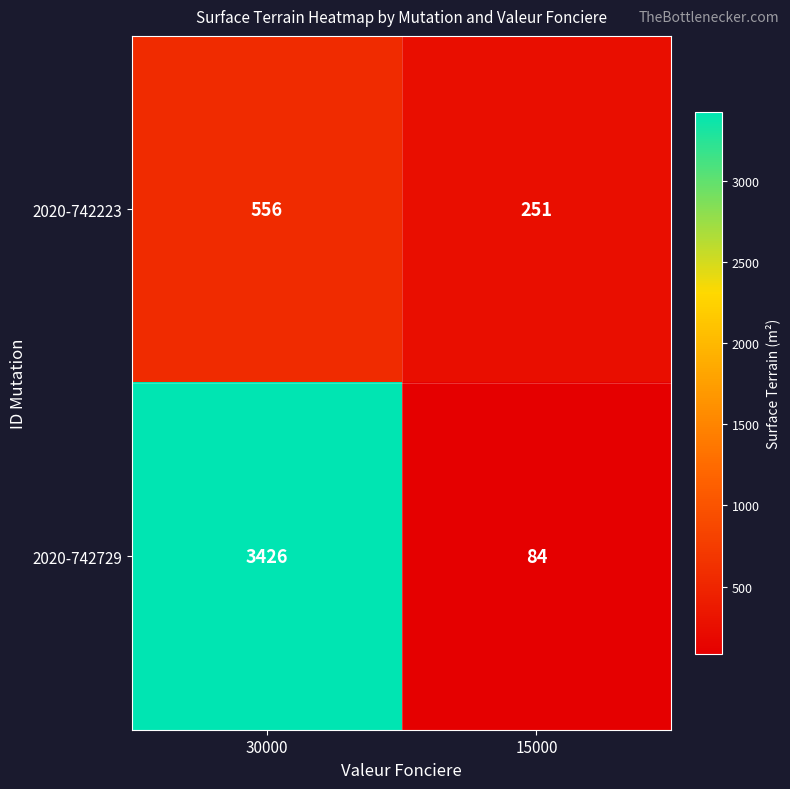

List the series in order of their peak value, lowest first.

2020-742223, 2020-742729